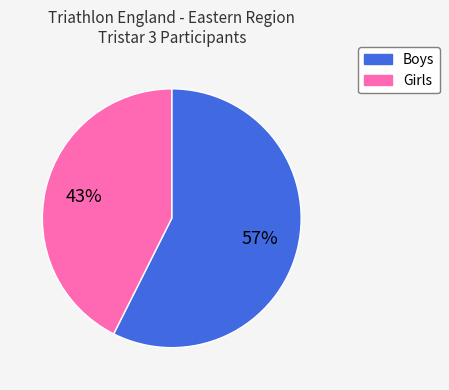

Which slice is the largest?

Boys